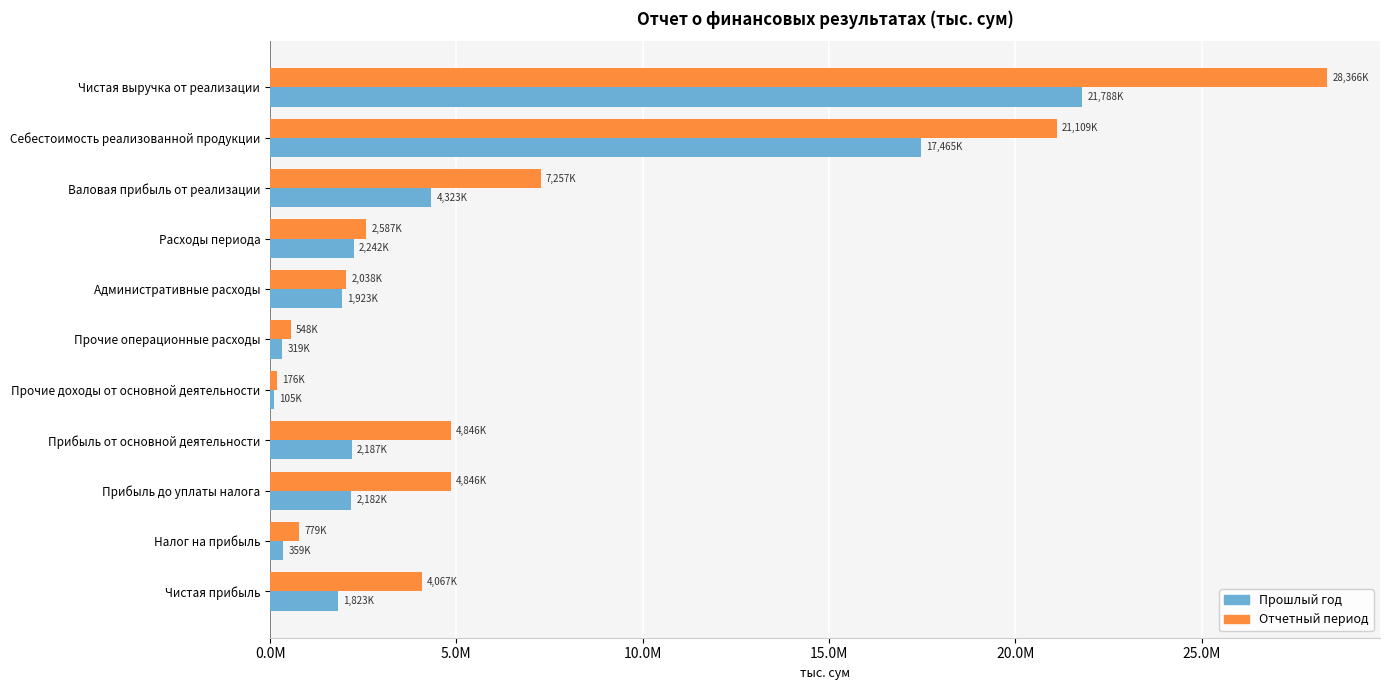

What are all the series names shown in the legend?

Прошлый год, Отчетный период